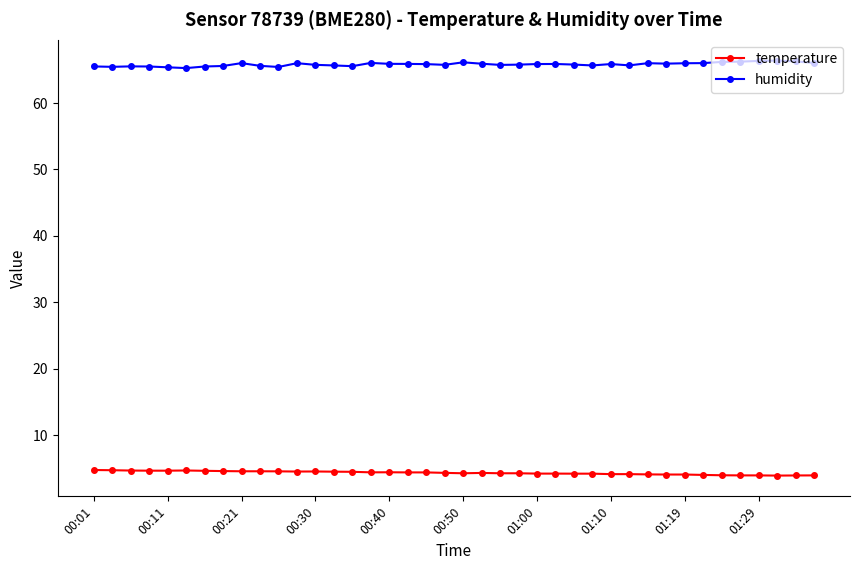

Which series has the largest total across all categories?

humidity